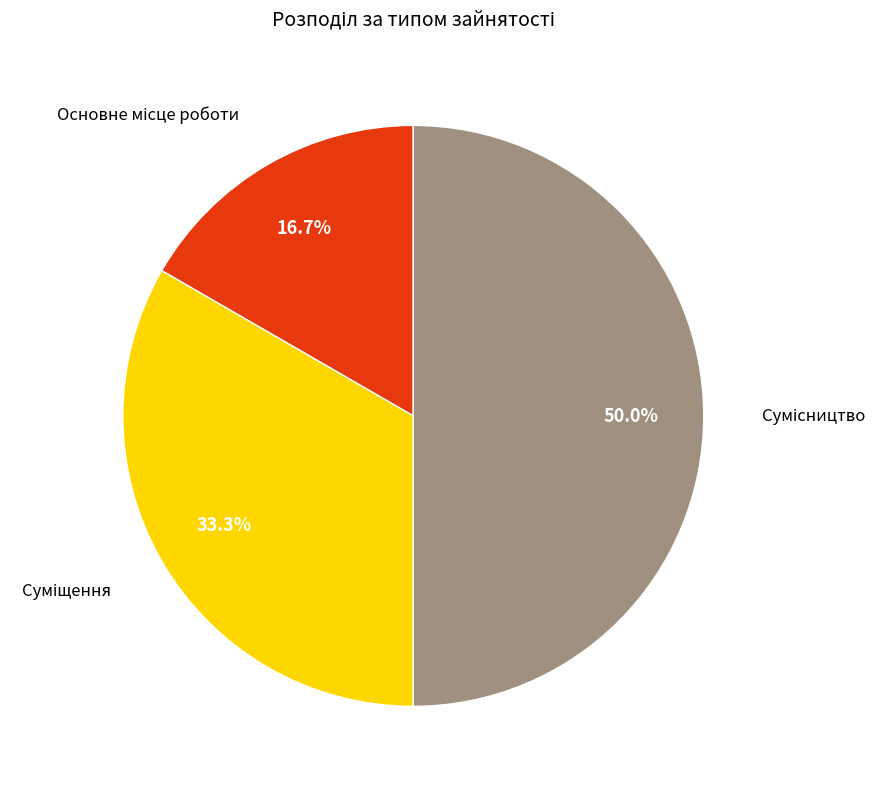

How many slices are in this pie chart?

3